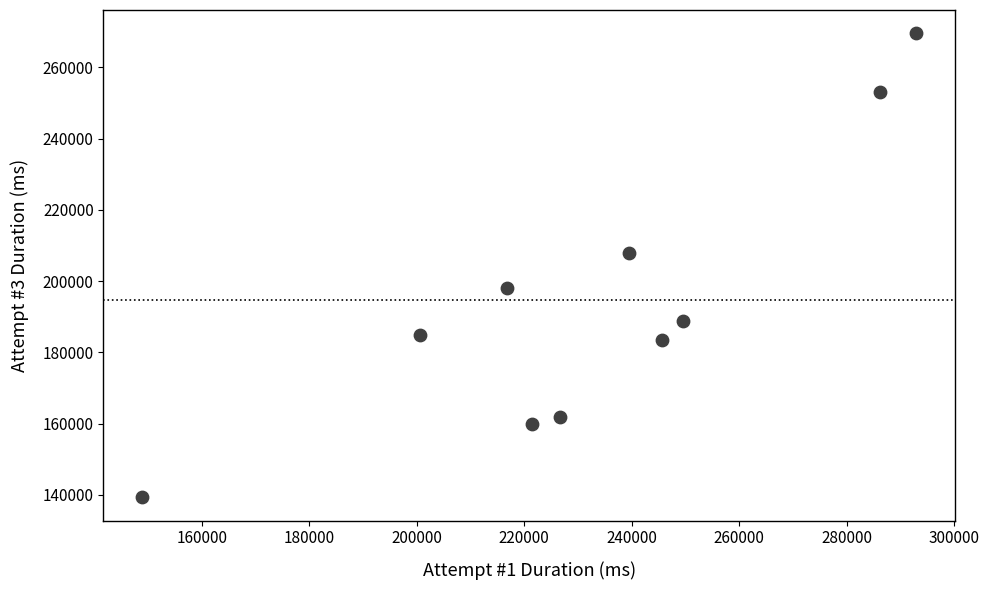

What Y value in the scatter plot is closest to 204429?

207965